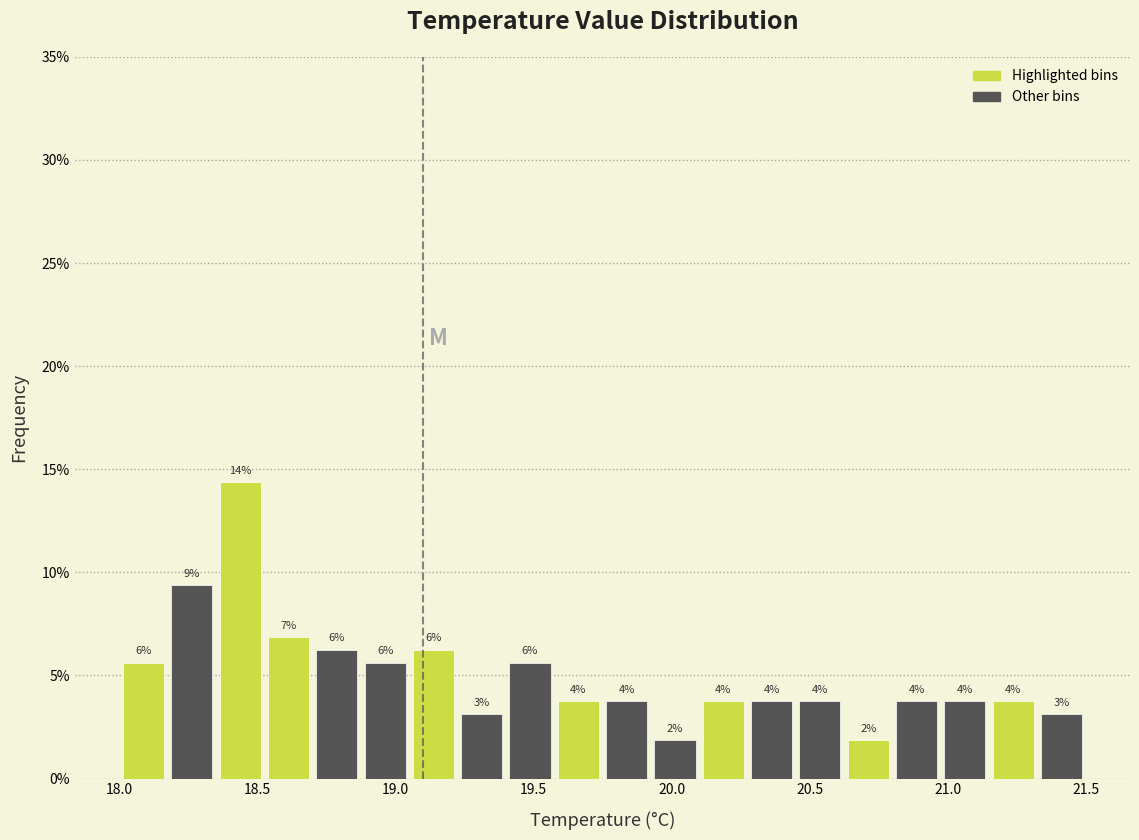

Around what value on the x-axis is the tallest bar? Give the approximate position of its centre, as read against the axis.

18.45